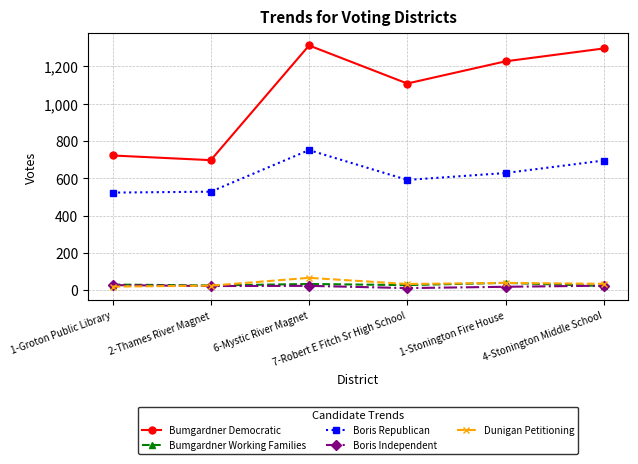

What position from the right is 6-Mystic River Magnet?

4